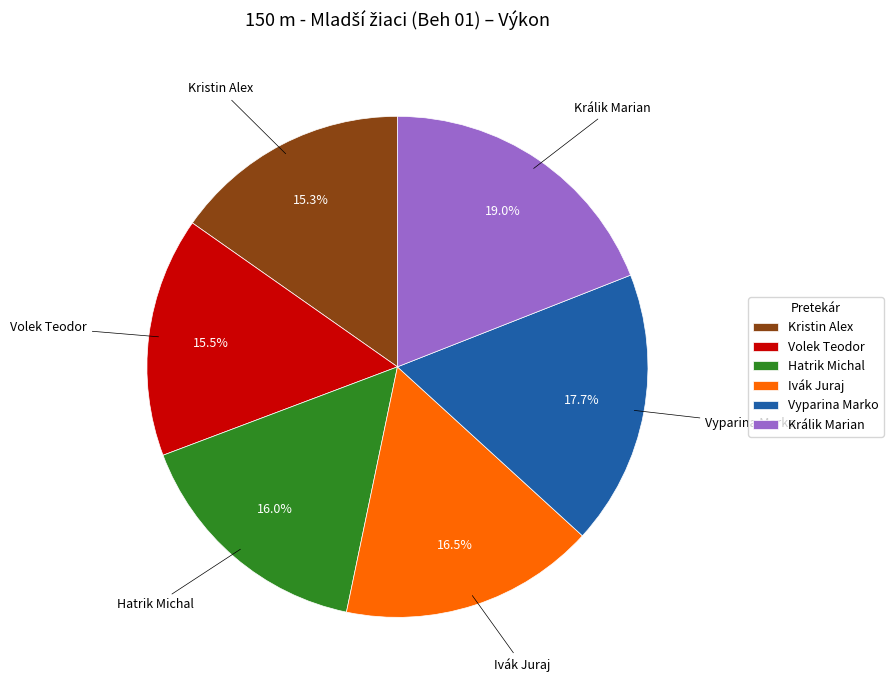

What is the largest slice in the pie chart?

Králik Marian